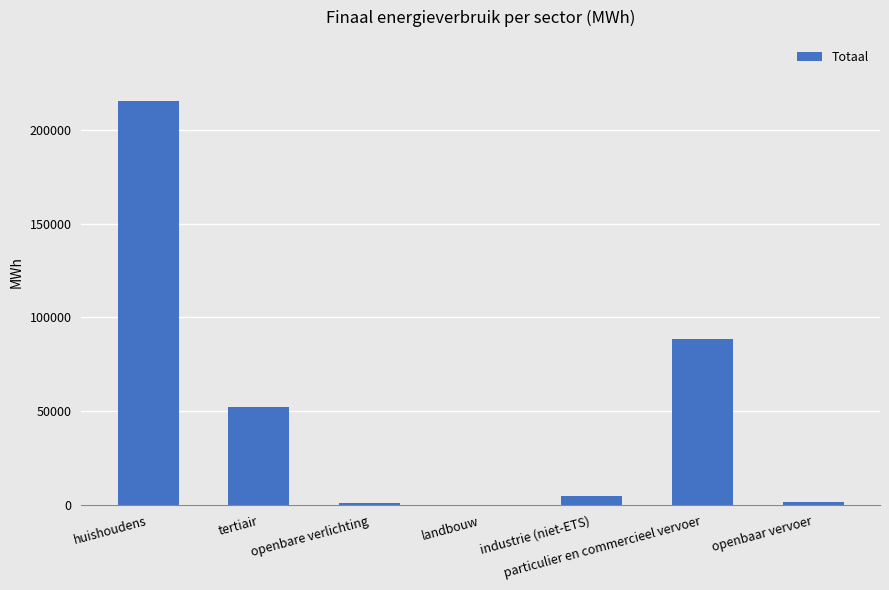

What is the average value?

52163.3